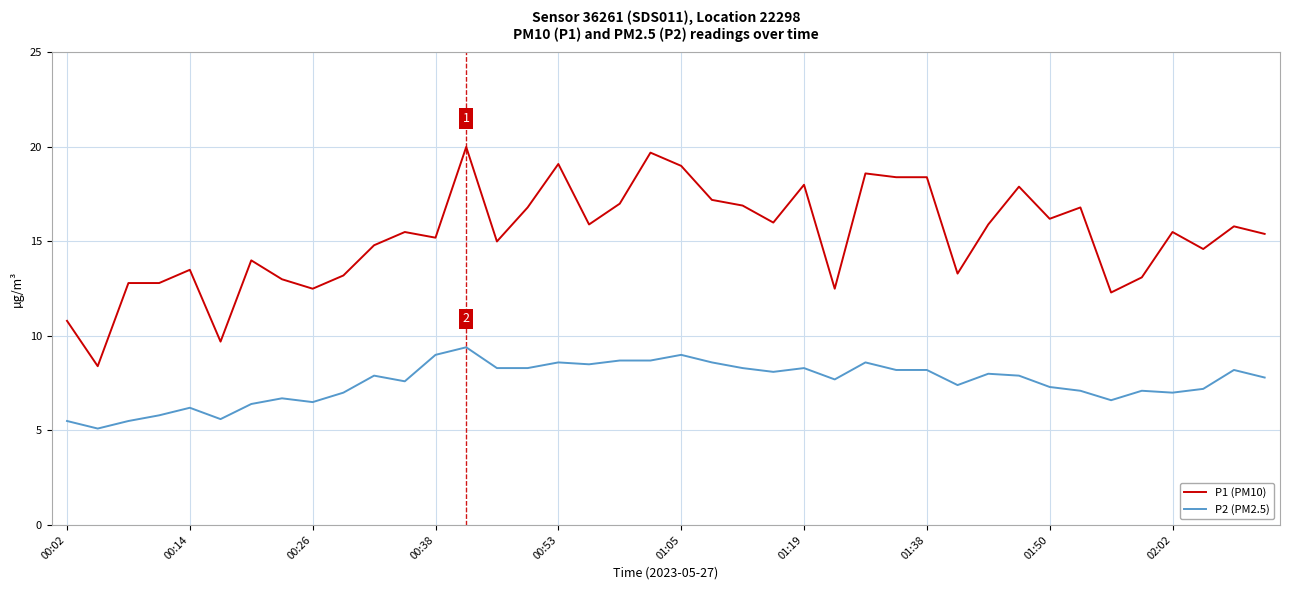

What is the highest value of the P2 (PM2.5) series?

9.4